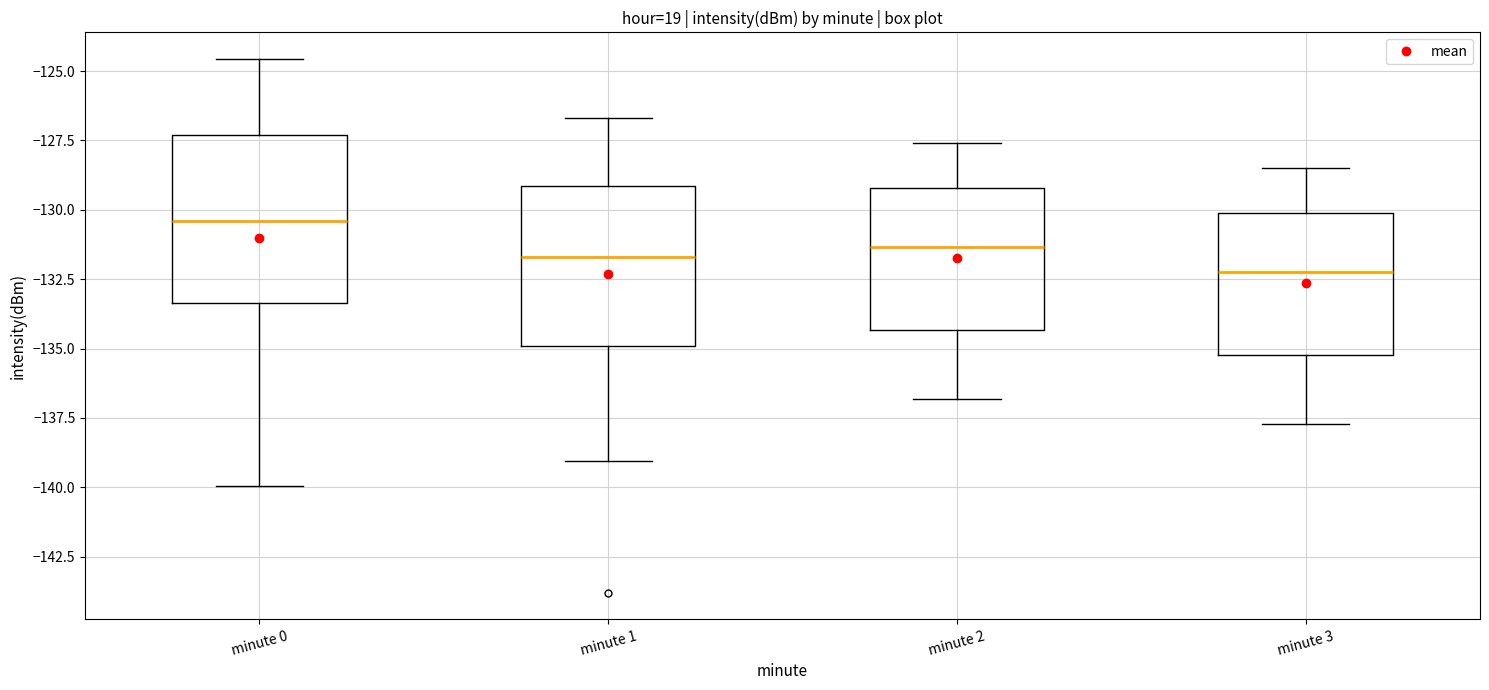

Reading left to right, read every box against the y-axis: the position of its median line, the range the box covers, and the ends of its whiskers. The values are not printed on the chart, so give them approximately, as read against the axis.

minute 0: median -130.5, box -133.5 to -127.5, whiskers -140.0 to -124.5
minute 1: median -131.5, box -135.0 to -129.0, whiskers -139.0 to -126.5
minute 2: median -131.5, box -134.5 to -129.0, whiskers -137.0 to -127.5
minute 3: median -132.0, box -135.0 to -130.0, whiskers -137.5 to -128.5